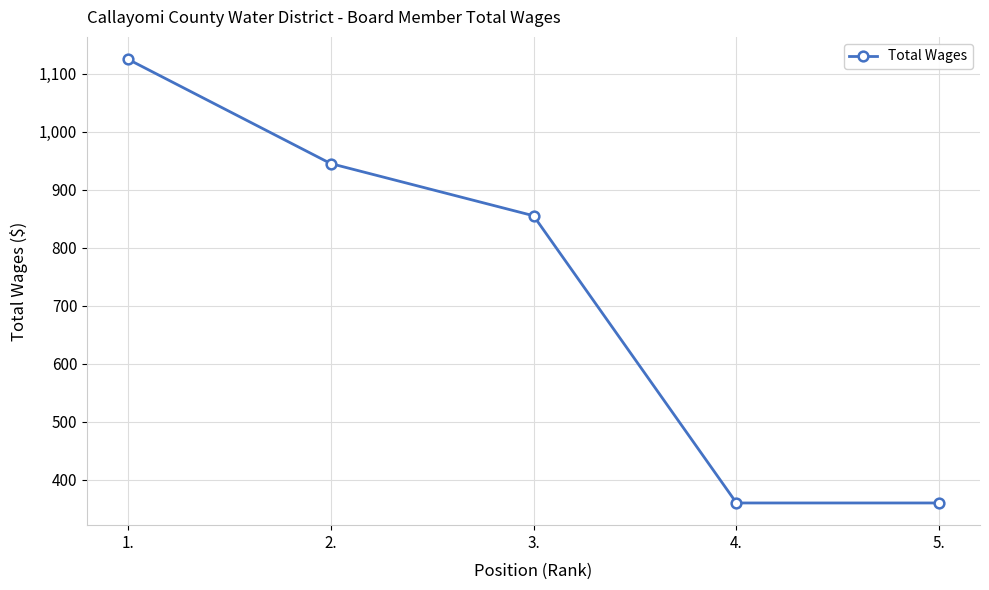

Reading right to left, what are all the values shown in this chart?

5.=360	4.=360	3.=855	2.=945	1.=1125